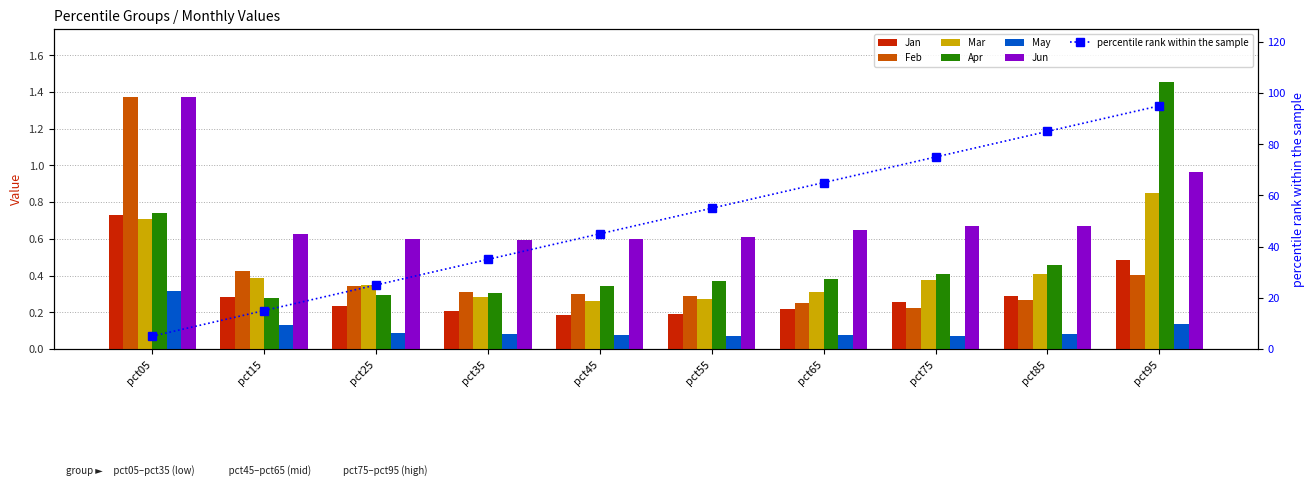

Between pct85 and pct25, which is larger?

pct85